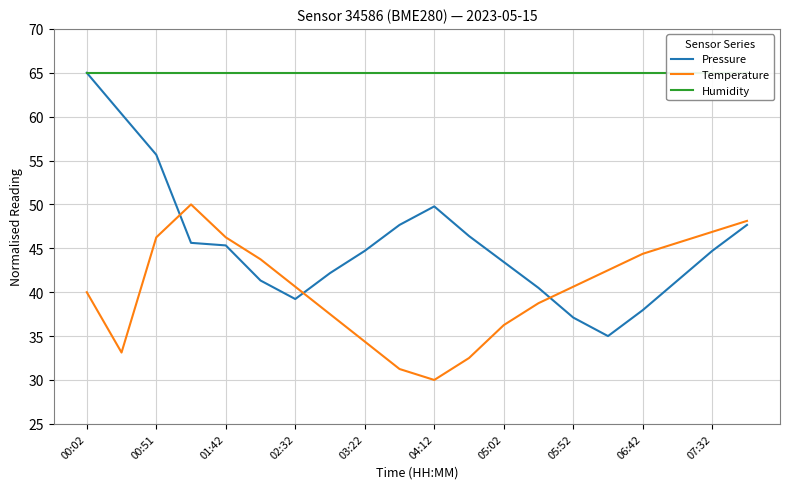

True or false: Temperature and Pressure cross at least once.

True